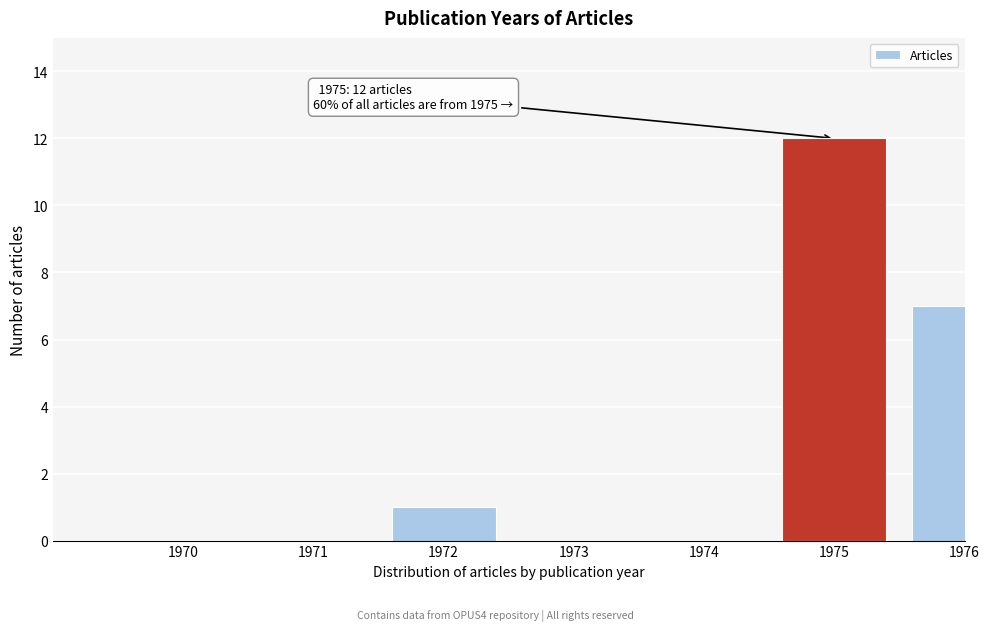

Reading right to left, extract all data points from this chart.

1976=7	1975=12	1974=0	1973=0	1972=1	1971=0	1970=0